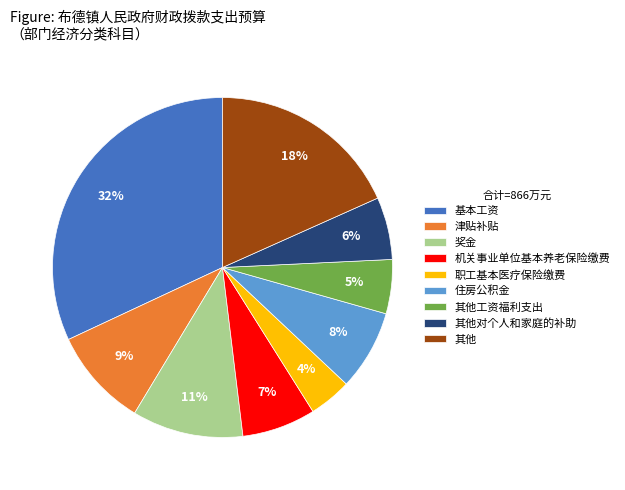

Is it true that 其他工资福利支出 is 5% of the pie?

True